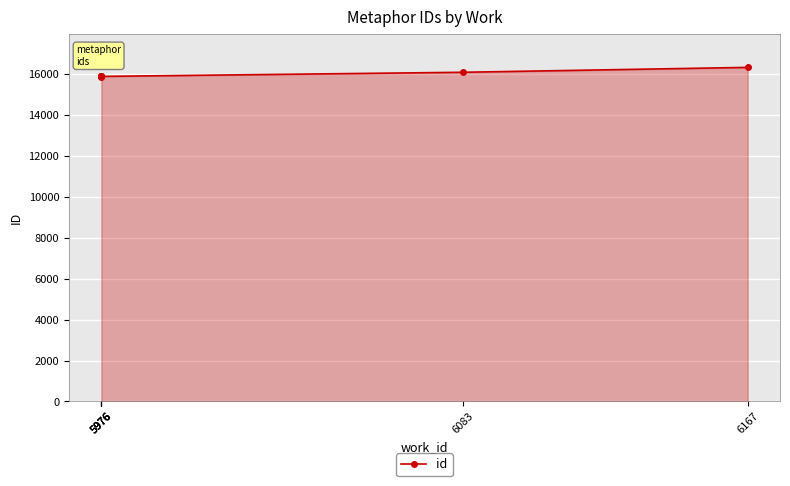

What is the ratio of the value at 5976 to the value at 5976?

1.0